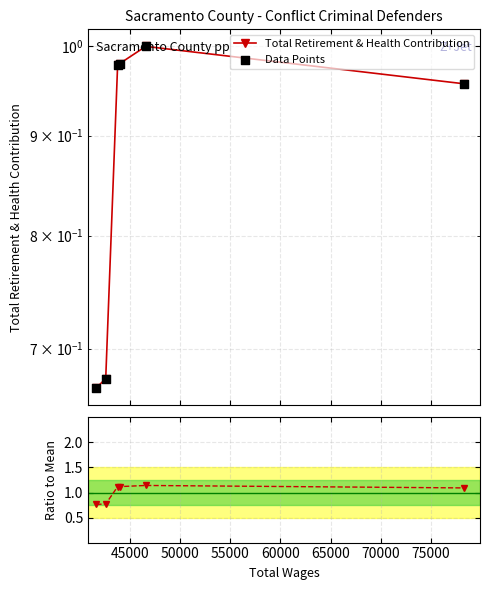

Is the value of Data Points at 45000 greater than the value of Total Retirement & Health Contribution at 45000?

No